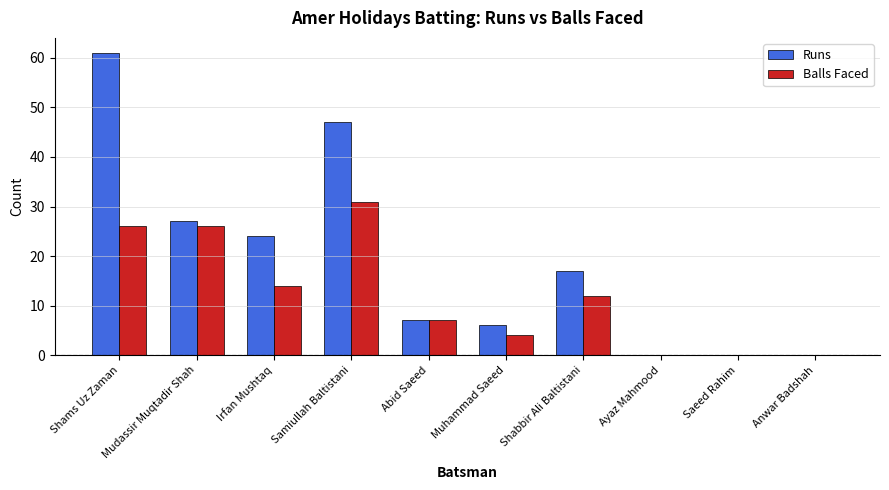

The Runs series shows 1 at Muhammad Saeed. True or false?

False